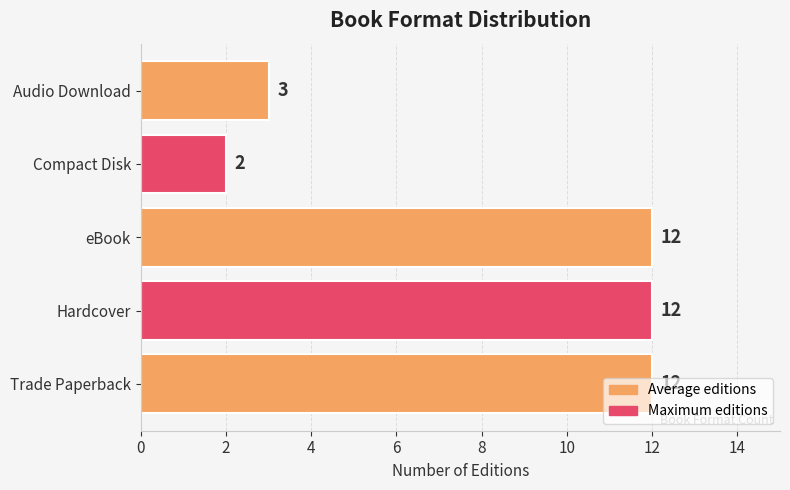

What is the average value?

8